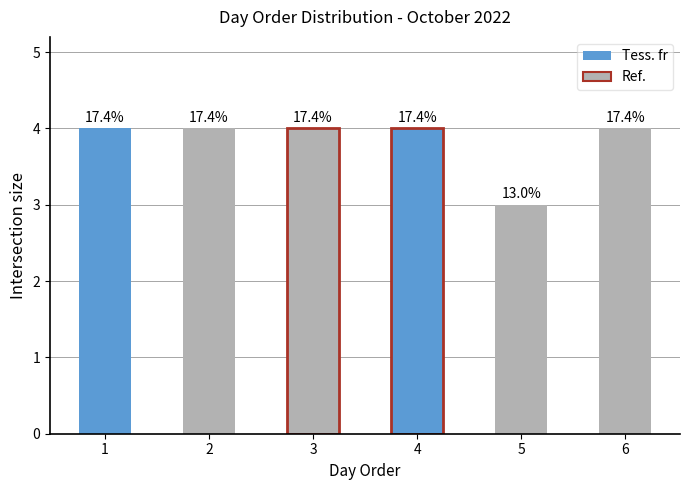

What is the value of the 4th bar from the left?

4